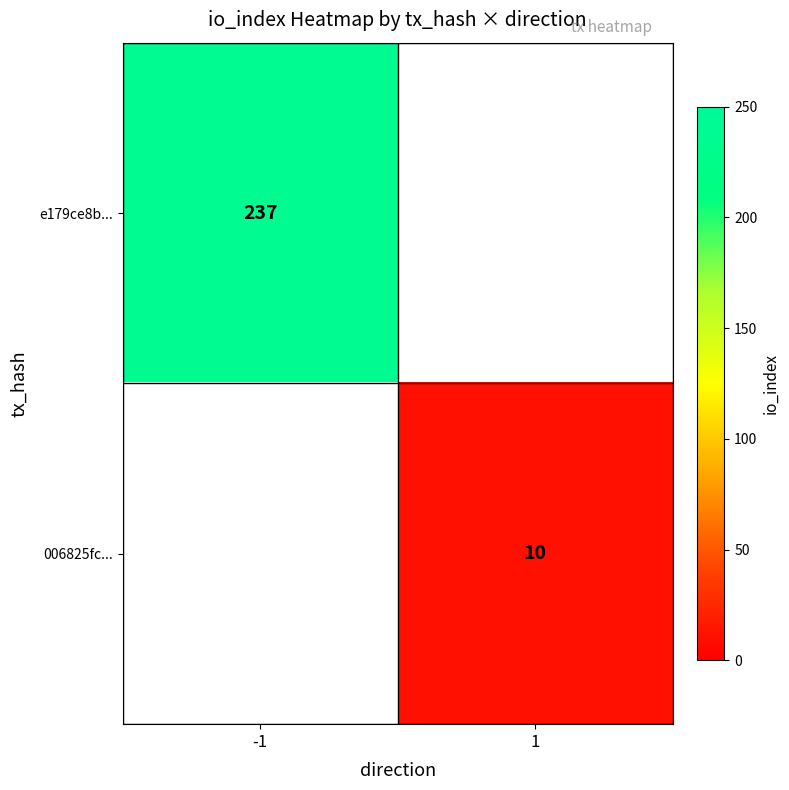

At which category does the chart reach its minimum across all series?

1